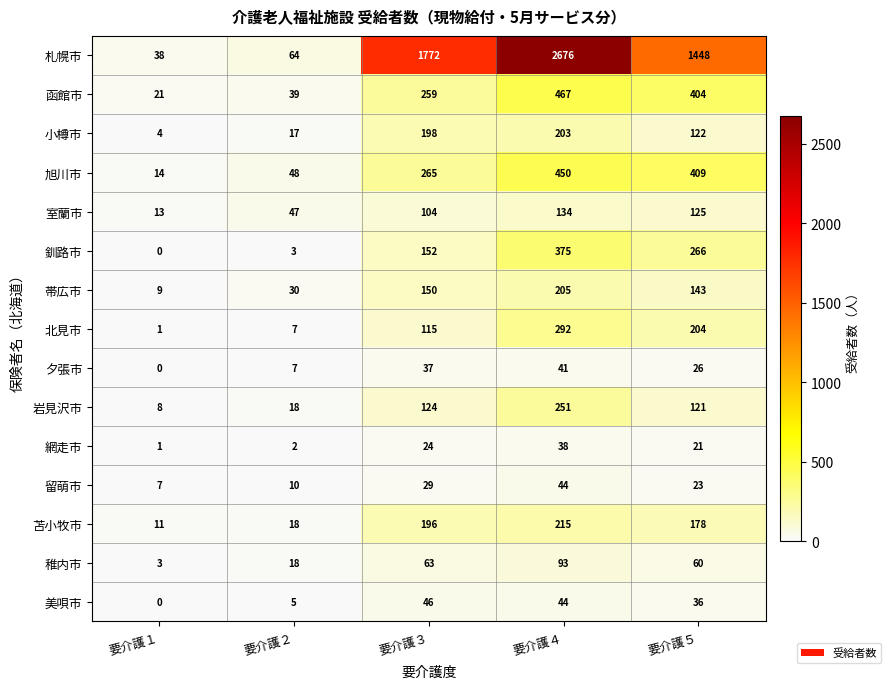

How many series are shown in this chart?

15